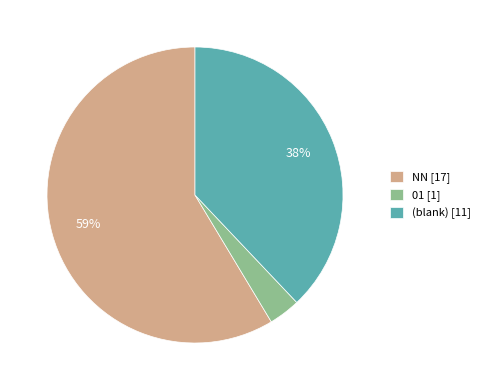

To the nearest percent, what is the average slice percentage?

33%